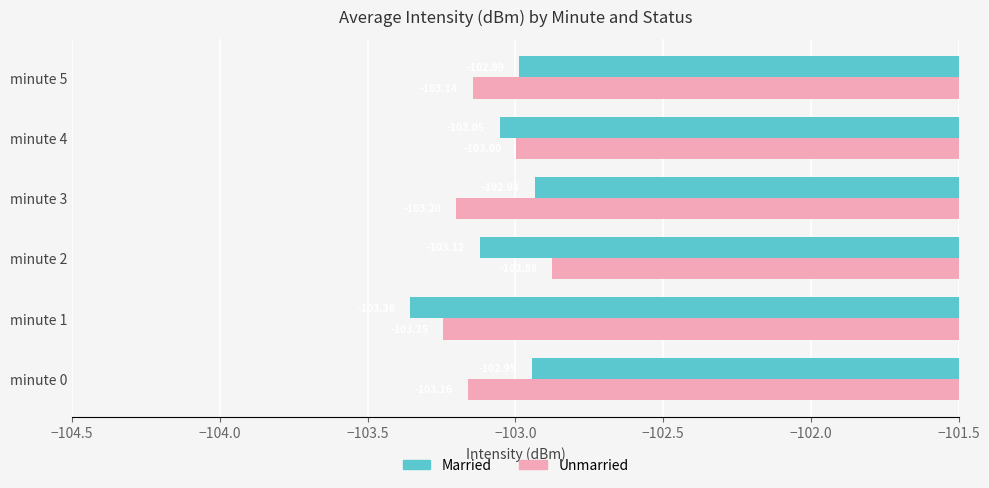

Which category has the highest value across all series?

minute 2